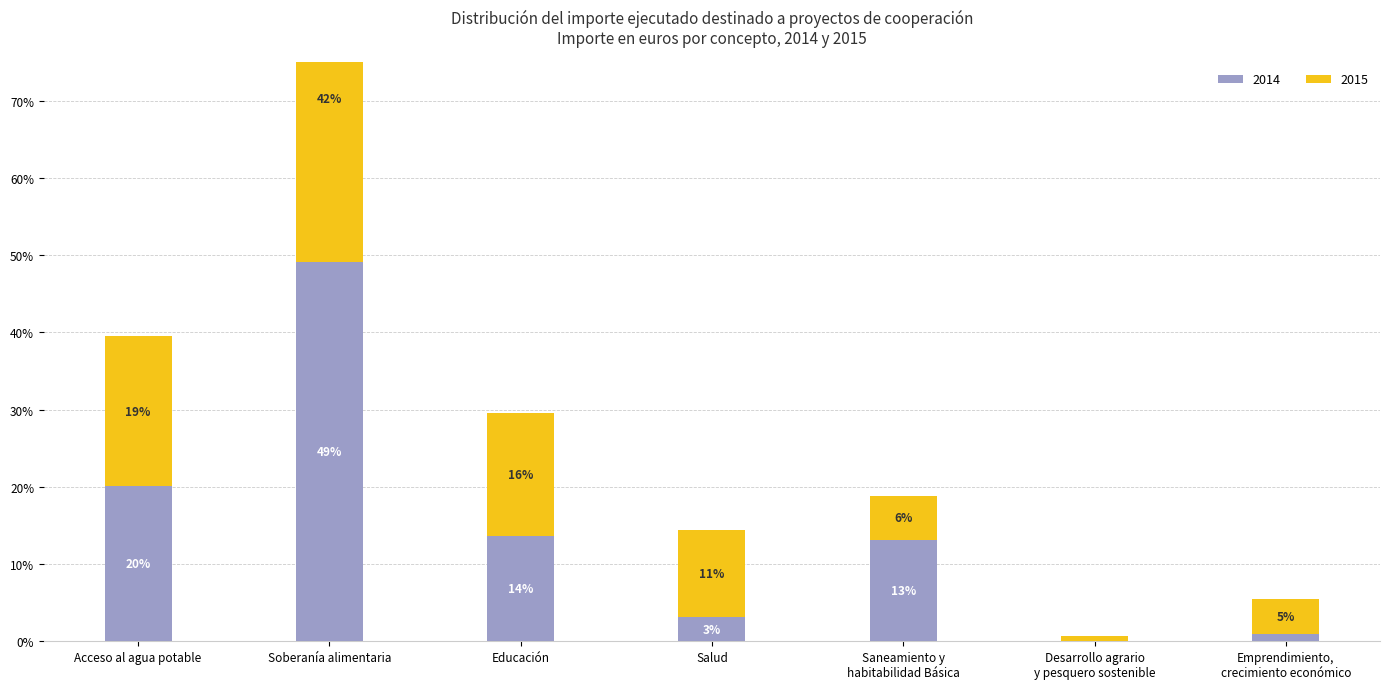

What are all the series names shown in the legend?

2014, 2015